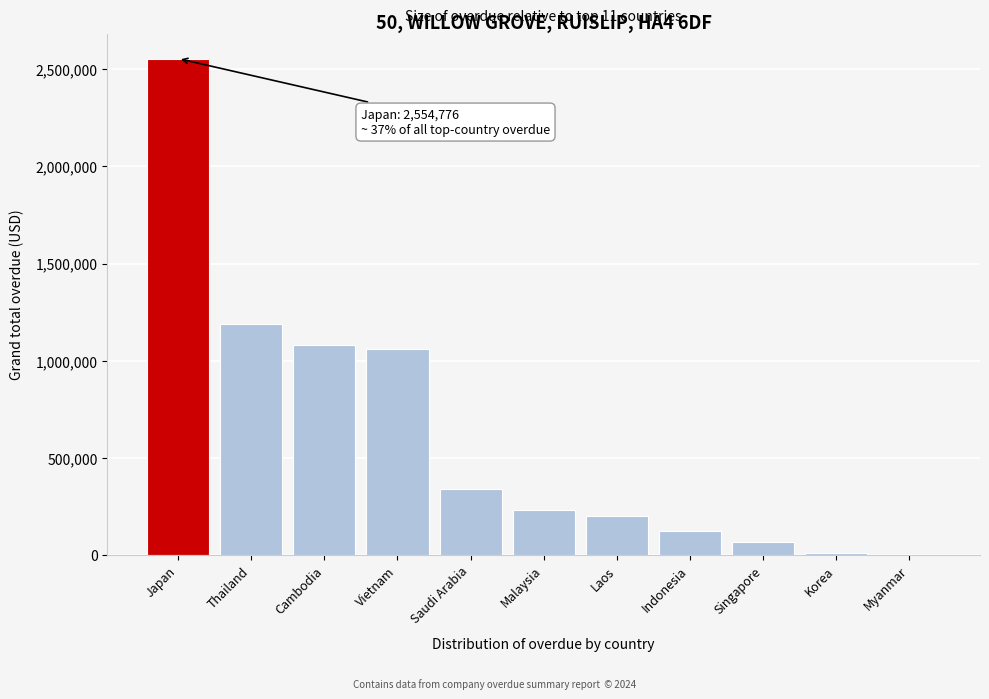

Which label corresponds to the largest value in the chart?

Japan